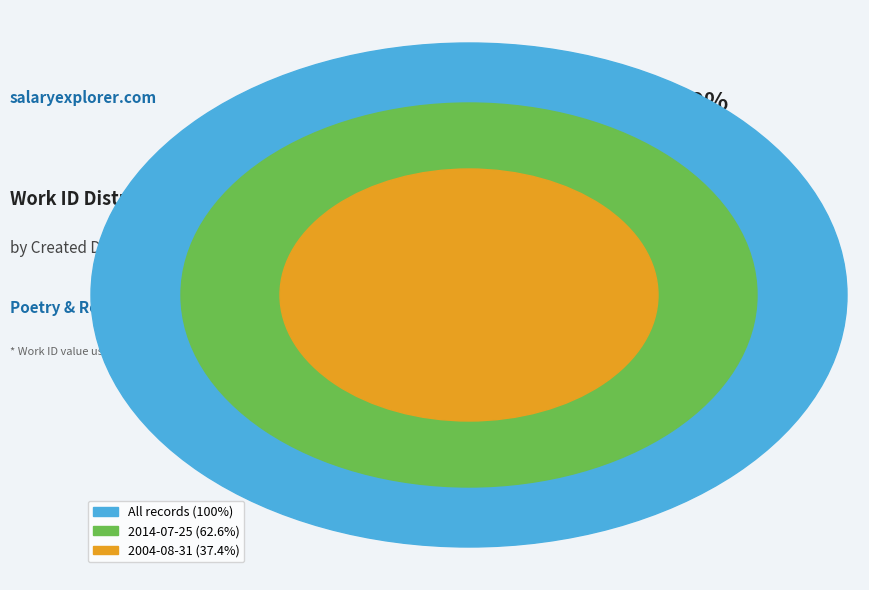

What percentage is the 2004-08-31 slice, to the nearest percent?

37%